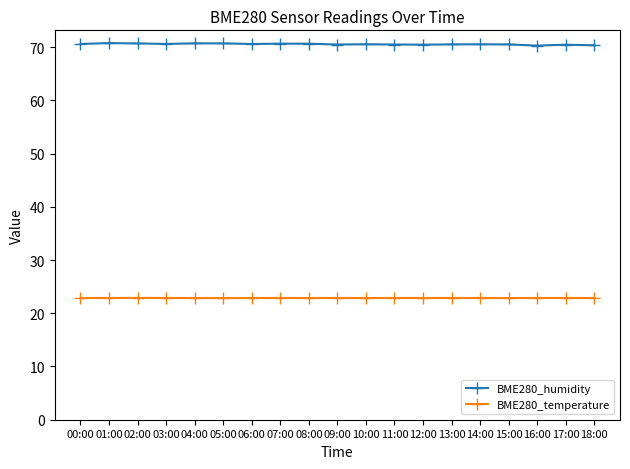

What value does the BME280_temperature series have at 09:00?

22.9